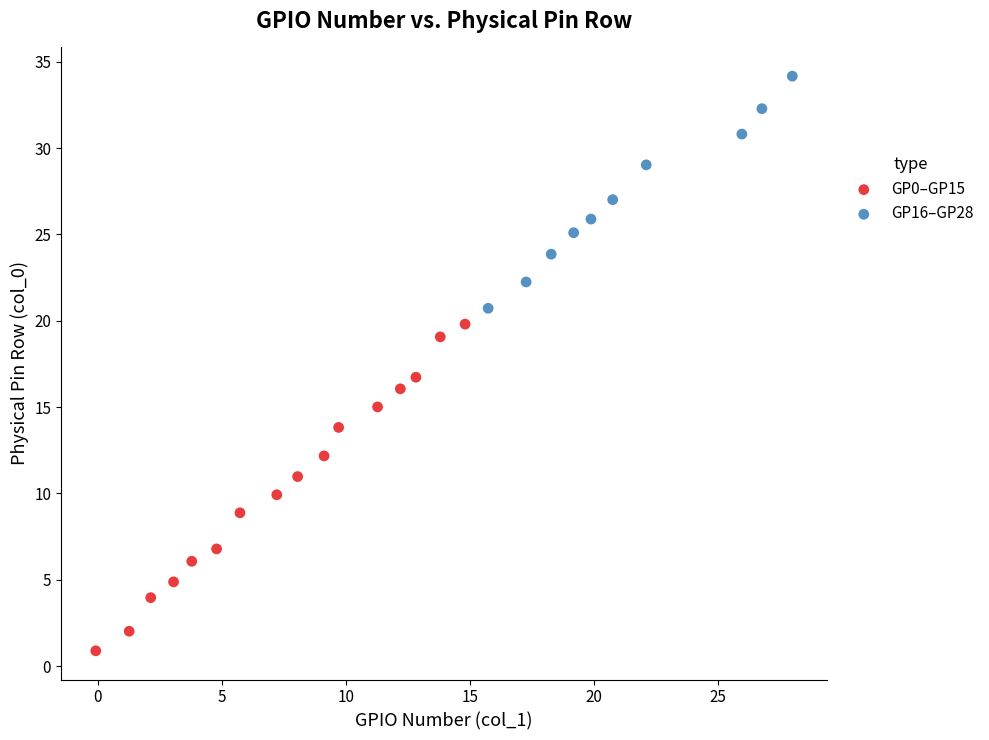

Which series has the widest spread of Y values?

GP0–GP15